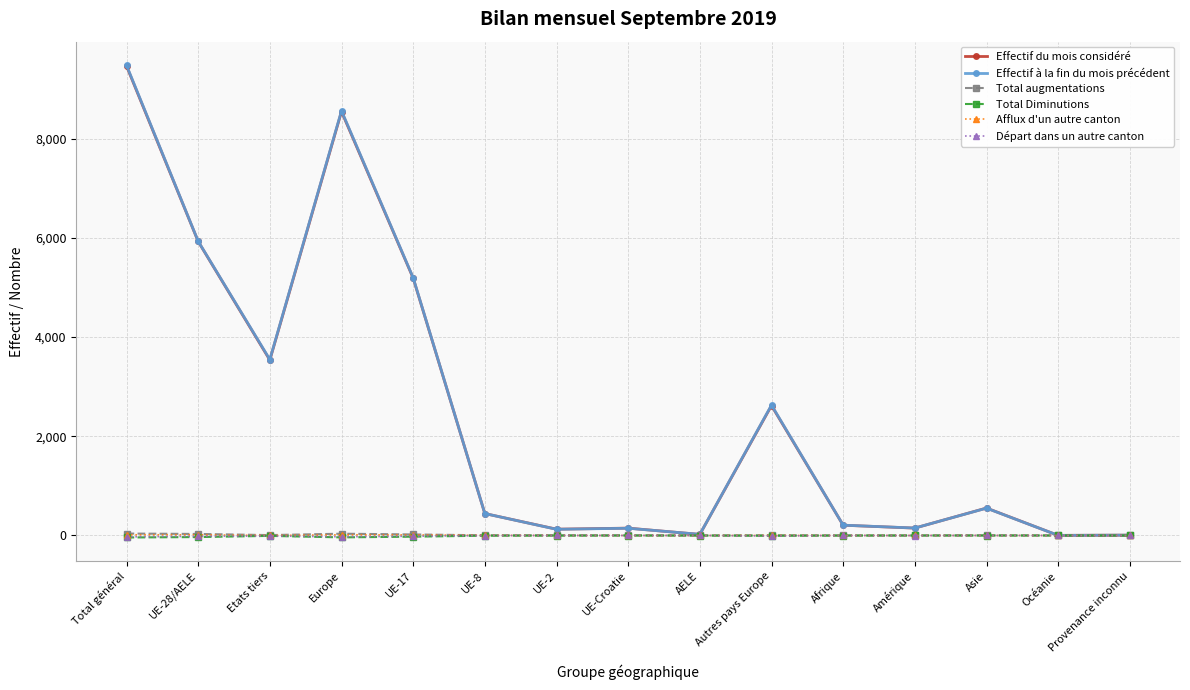

How many lines are shown in the chart?

6